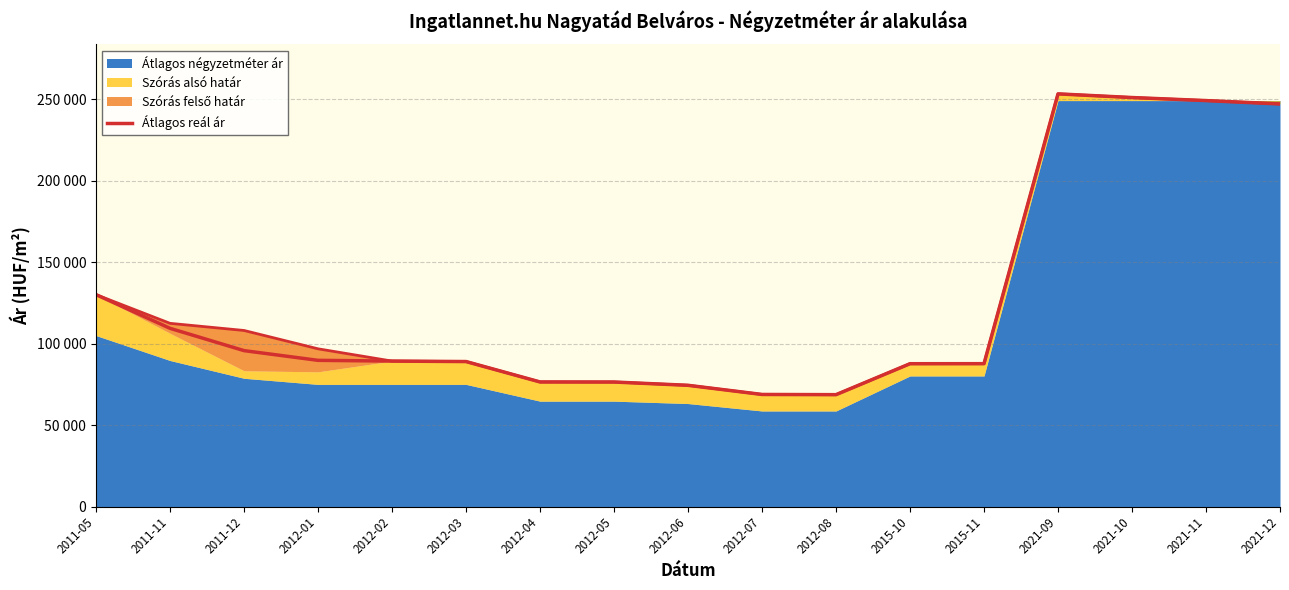

Which label corresponds to the largest value in the chart?

2021-09